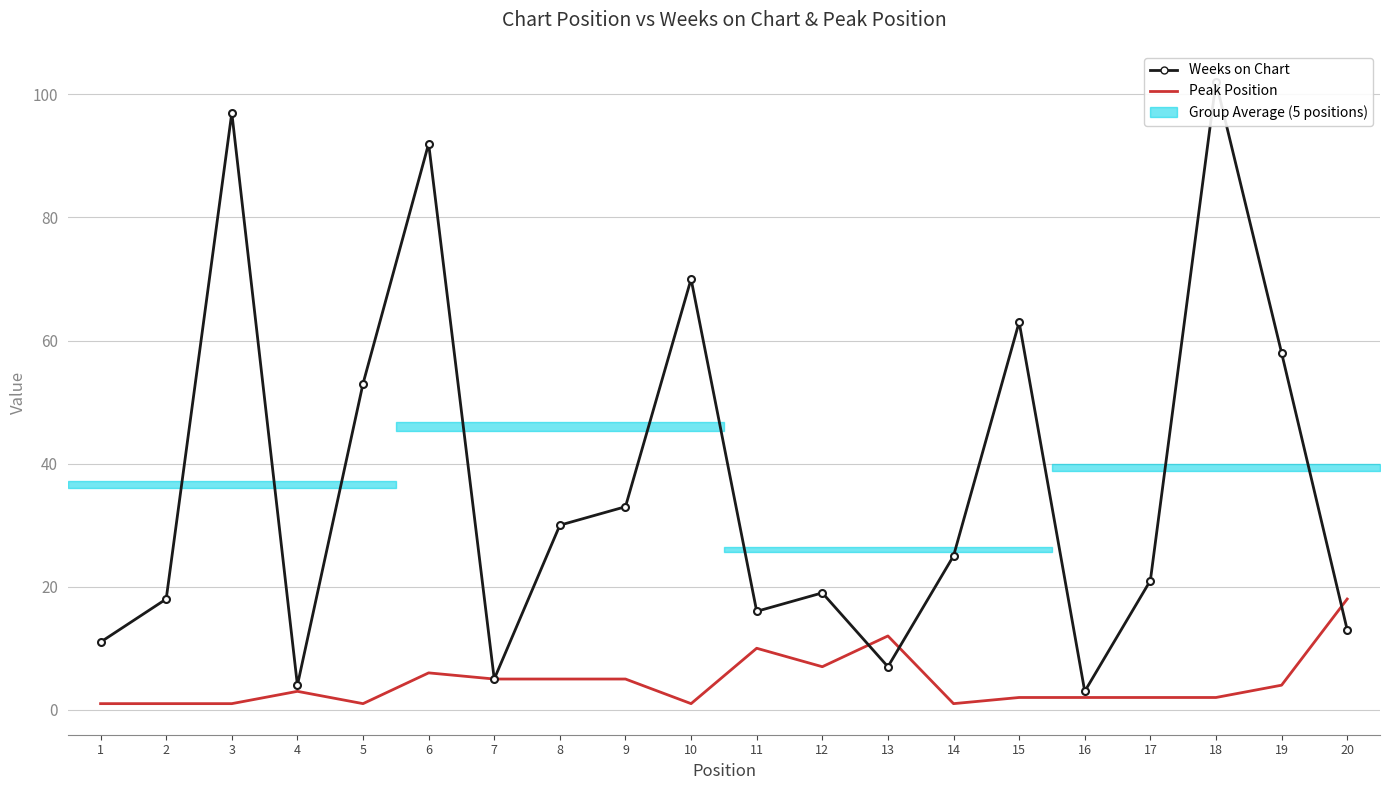

Where is Peak Position nearest to the value 9?

11